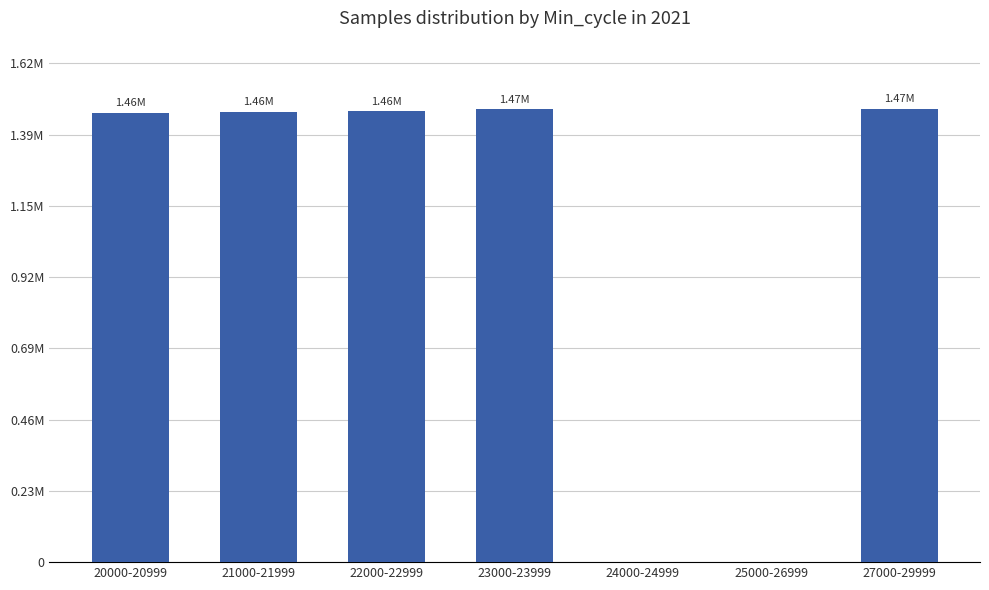

What is the label of the 1st bar from the right?

27000-29999